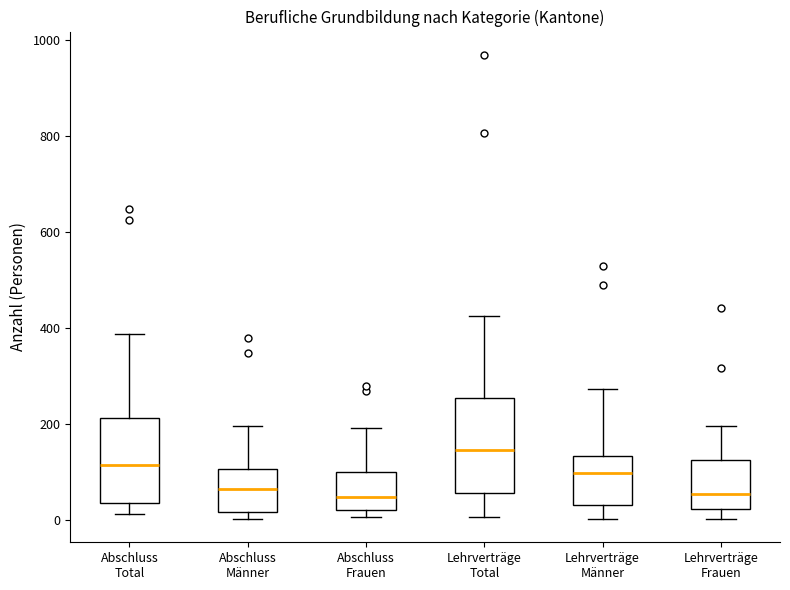

Reading left to right, read every box against the y-axis: the position of its median line, the range the box covers, and the ends of its whiskers. The values are not printed on the chart, so give them approximately, as read against the axis.

Abschluss Total: median 120, box 40 to 220, whiskers 20 to 380
Abschluss Männer: median 60, box 20 to 100, whiskers 0 to 200
Abschluss Frauen: median 40, box 20 to 100, whiskers 0 to 200
Lehrverträge Total: median 140, box 60 to 260, whiskers 0 to 420
Lehrverträge Männer: median 100, box 40 to 140, whiskers 0 to 280
Lehrverträge Frauen: median 60, box 20 to 120, whiskers 0 to 200